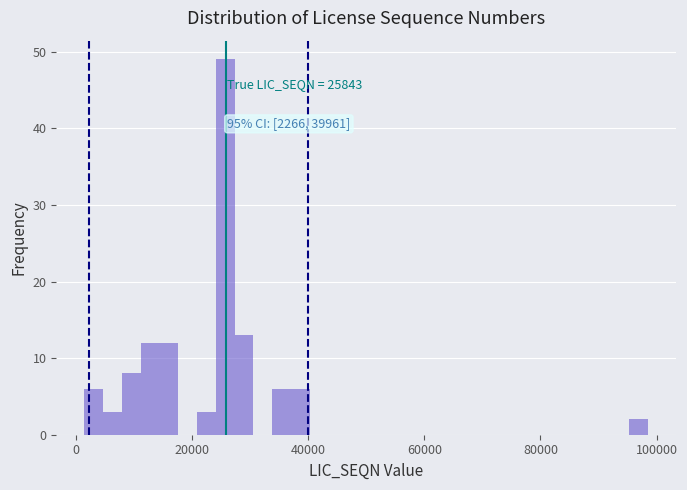

Around what value on the x-axis is the tallest bar? Give the approximate position of its centre, as read against the axis.

26000